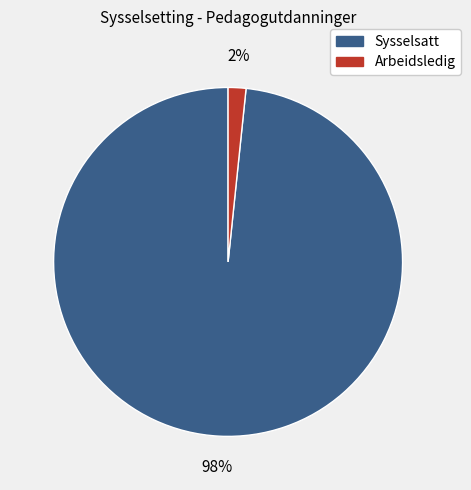

Does any single category account for the majority?

Yes